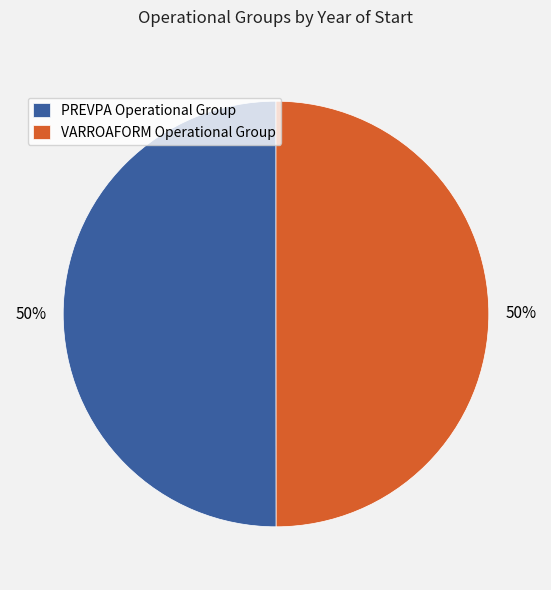

The PREVPA Operational Group slice represents 56% of the pie. True or false?

False